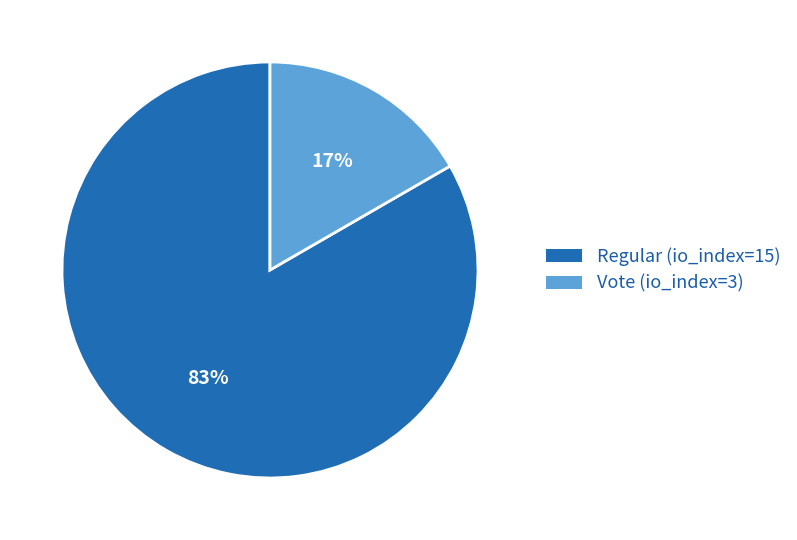

Which has a higher value, Vote (io_index=3) or Regular (io_index=15)?

Regular (io_index=15)